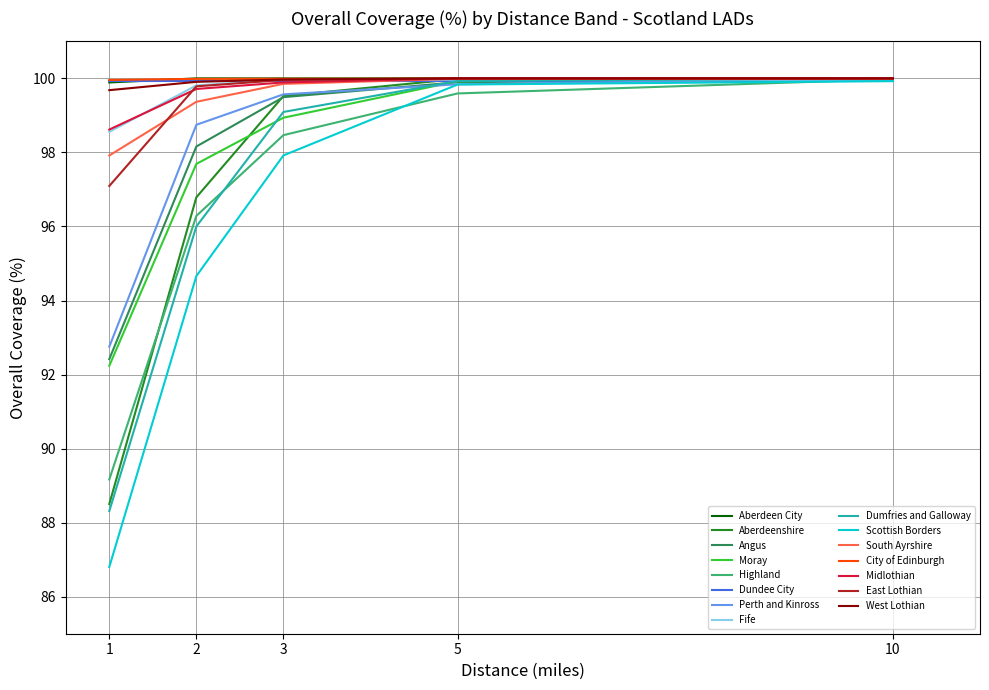

What is the approximate value of Highland at 3?

98.5